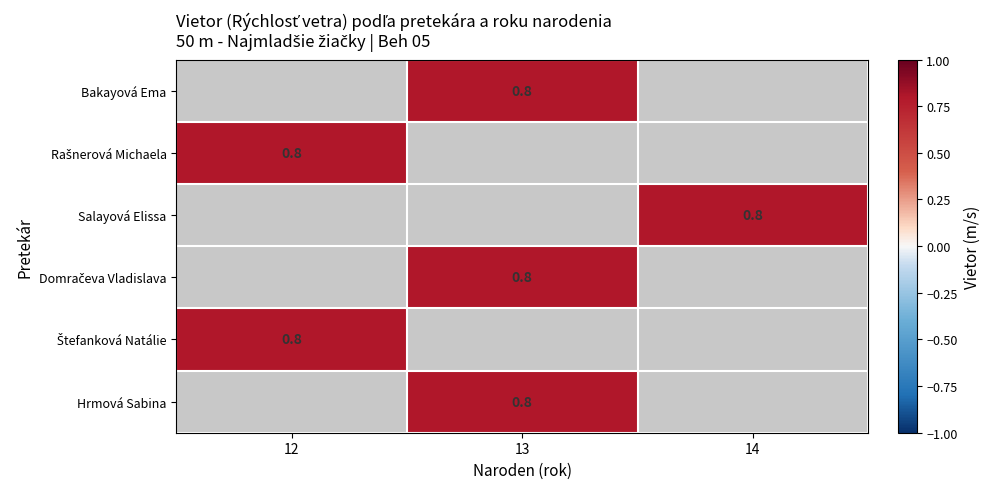

Is it true that Salayová Elissa equals 0.4 at 14?

False